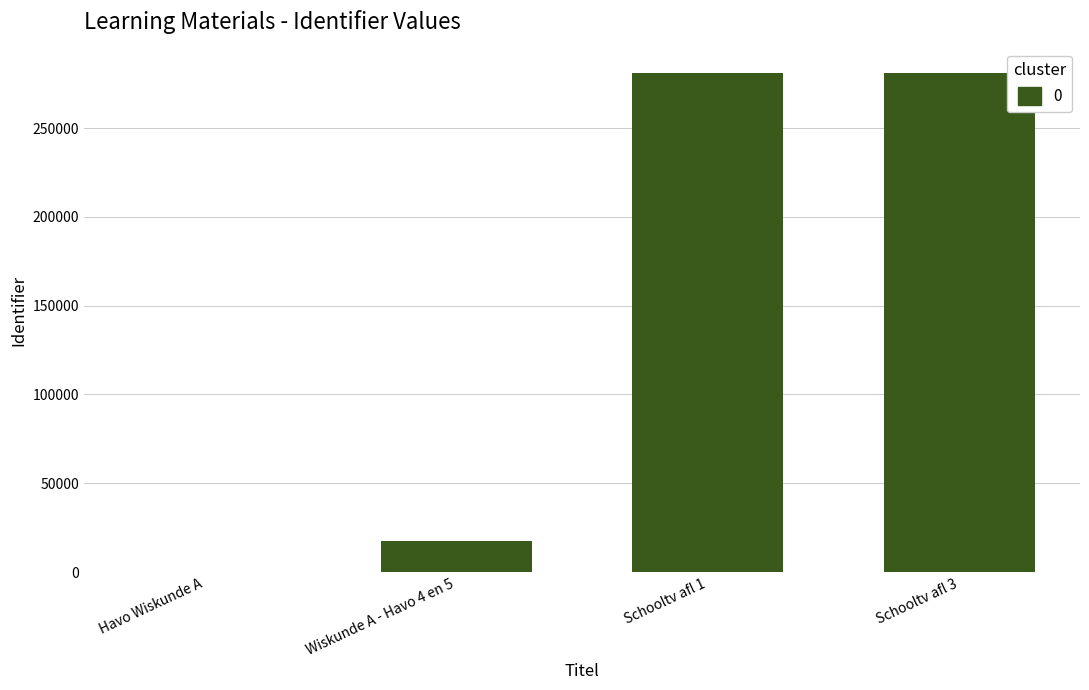

At which label is the value closest to 140430?

Wiskunde A - Havo 4 en 5